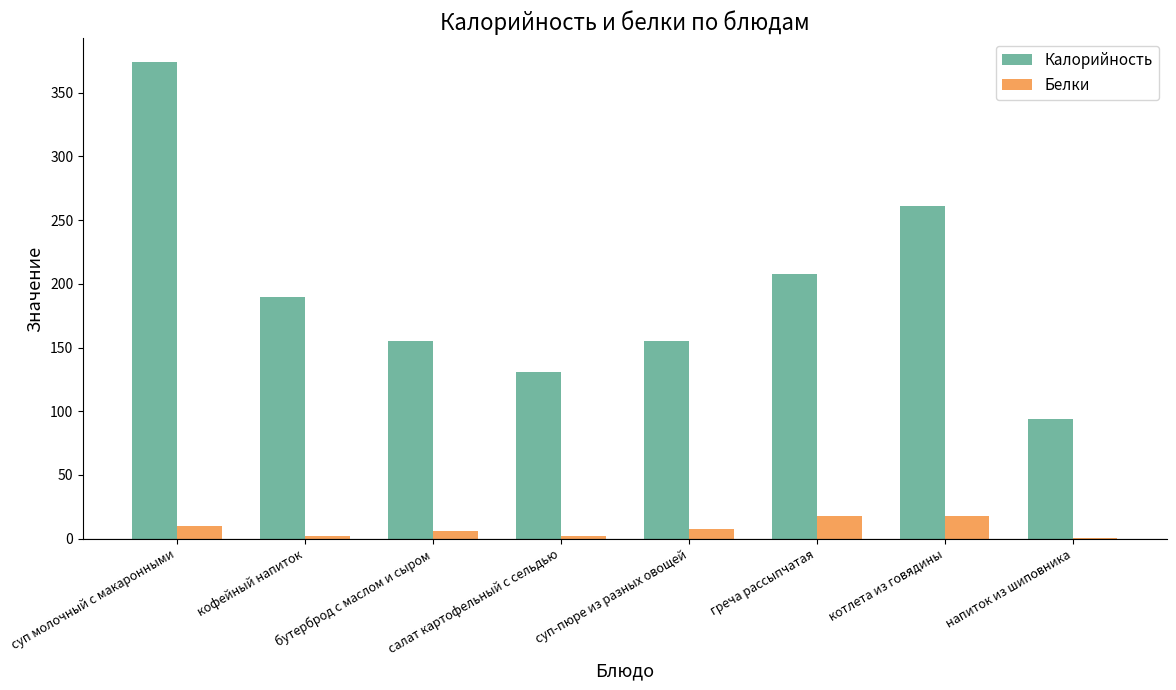

Is the value of Калорийность at напиток из шиповника greater than the value of Белки at напиток из шиповника?

Yes